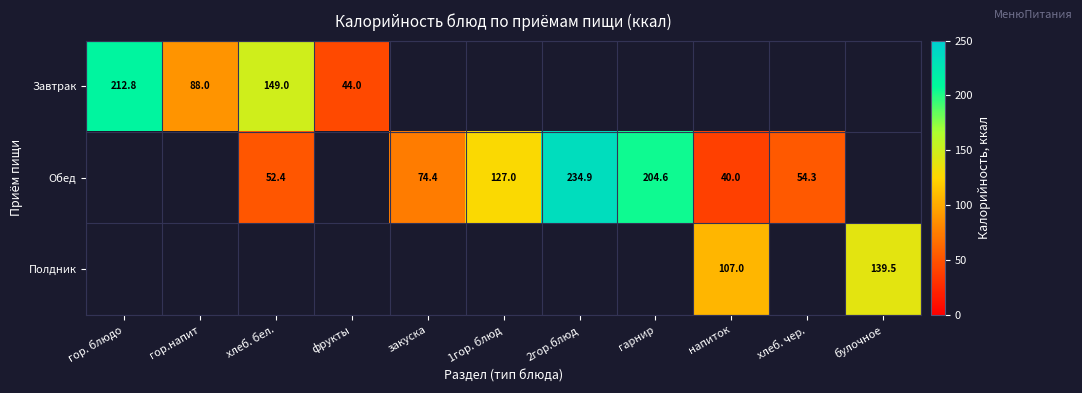

True or false: Обед has a value of 127.0 at 1гор. блюд.

True